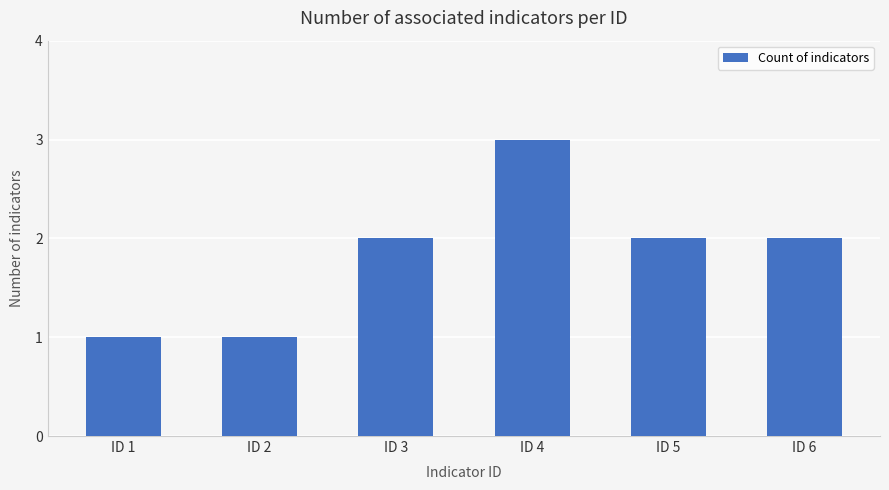

Is it true that the value at ID 6 is 3?

False